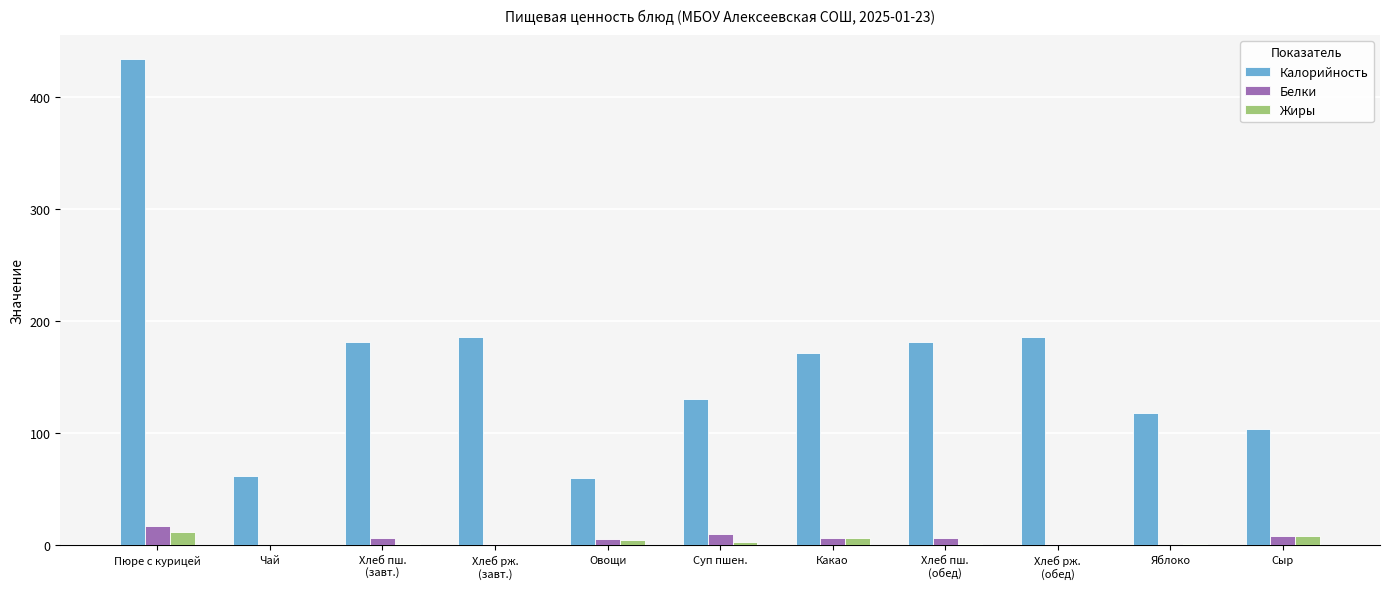

What is the sum of all Жиры values?

35.9